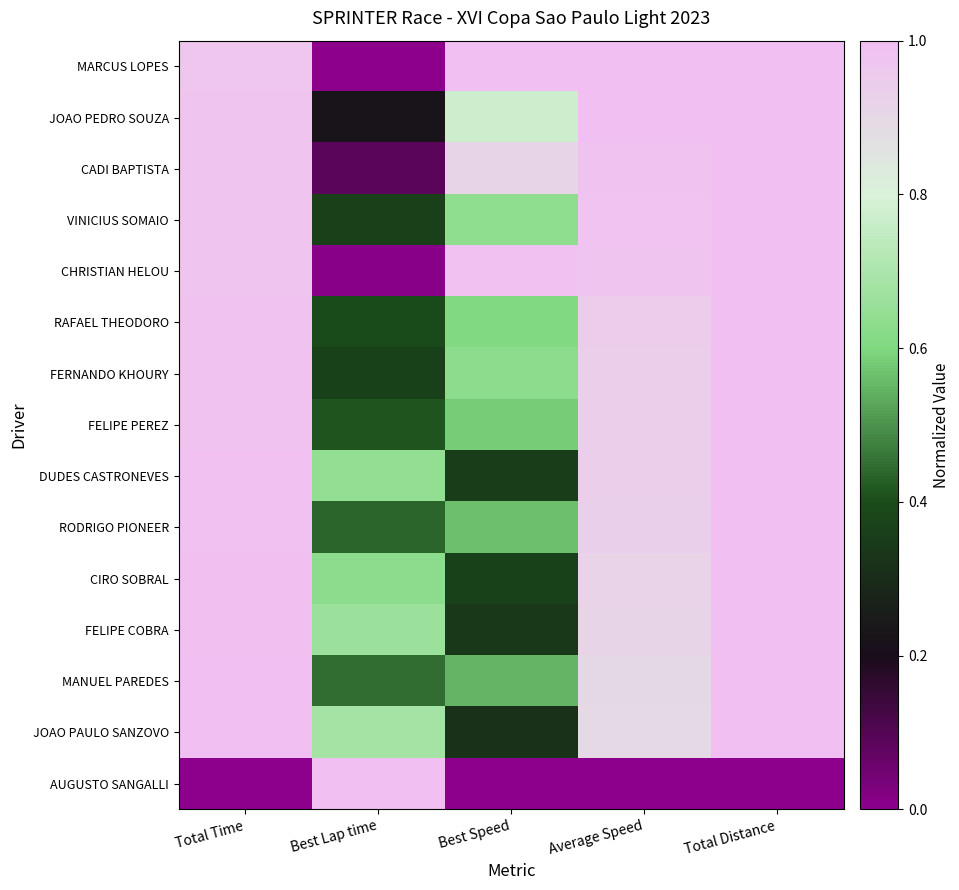

Reading left to right, list all the values displayed in this chart.

MARCUS LOPES: Total Time=1.0	Best Lap time=0.0	Best Speed=1.0	Average Speed=1.0	Total Distance=1.0
JOAO PEDRO SOUZA: Total Time=1.0	Best Lap time=0.2	Best Speed=0.8	Average Speed=1.0	Total Distance=1.0
CADI BAPTISTA: Total Time=1.0	Best Lap time=0.1	Best Speed=0.9	Average Speed=1.0	Total Distance=1.0
VINICIUS SOMAIO: Total Time=1.0	Best Lap time=0.4	Best Speed=0.6	Average Speed=1.0	Total Distance=1.0
CHRISTIAN HELOU: Total Time=1.0	Best Lap time=0.0	Best Speed=1.0	Average Speed=1.0	Total Distance=1.0
RAFAEL THEODORO: Total Time=1.0	Best Lap time=0.4	Best Speed=0.6	Average Speed=0.9	Total Distance=1.0
FERNANDO KHOURY: Total Time=1.0	Best Lap time=0.4	Best Speed=0.6	Average Speed=0.9	Total Distance=1.0
FELIPE PEREZ: Total Time=1.0	Best Lap time=0.4	Best Speed=0.6	Average Speed=0.9	Total Distance=1.0
DUDES CASTRONEVES: Total Time=1.0	Best Lap time=0.6	Best Speed=0.4	Average Speed=0.9	Total Distance=1.0
RODRIGO PIONEER: Total Time=1.0	Best Lap time=0.4	Best Speed=0.6	Average Speed=0.9	Total Distance=1.0
CIRO SOBRAL: Total Time=1.0	Best Lap time=0.6	Best Speed=0.4	Average Speed=0.9	Total Distance=1.0
FELIPE COBRA: Total Time=1.0	Best Lap time=0.7	Best Speed=0.3	Average Speed=0.9	Total Distance=1.0
MANUEL PAREDES: Total Time=1.0	Best Lap time=0.4	Best Speed=0.6	Average Speed=0.9	Total Distance=1.0
JOAO PAULO SANZOVO: Total Time=1.0	Best Lap time=0.7	Best Speed=0.3	Average Speed=0.9	Total Distance=1.0
AUGUSTO SANGALLI: Total Time=0.0	Best Lap time=1.0	Best Speed=0.0	Average Speed=0.0	Total Distance=0.0